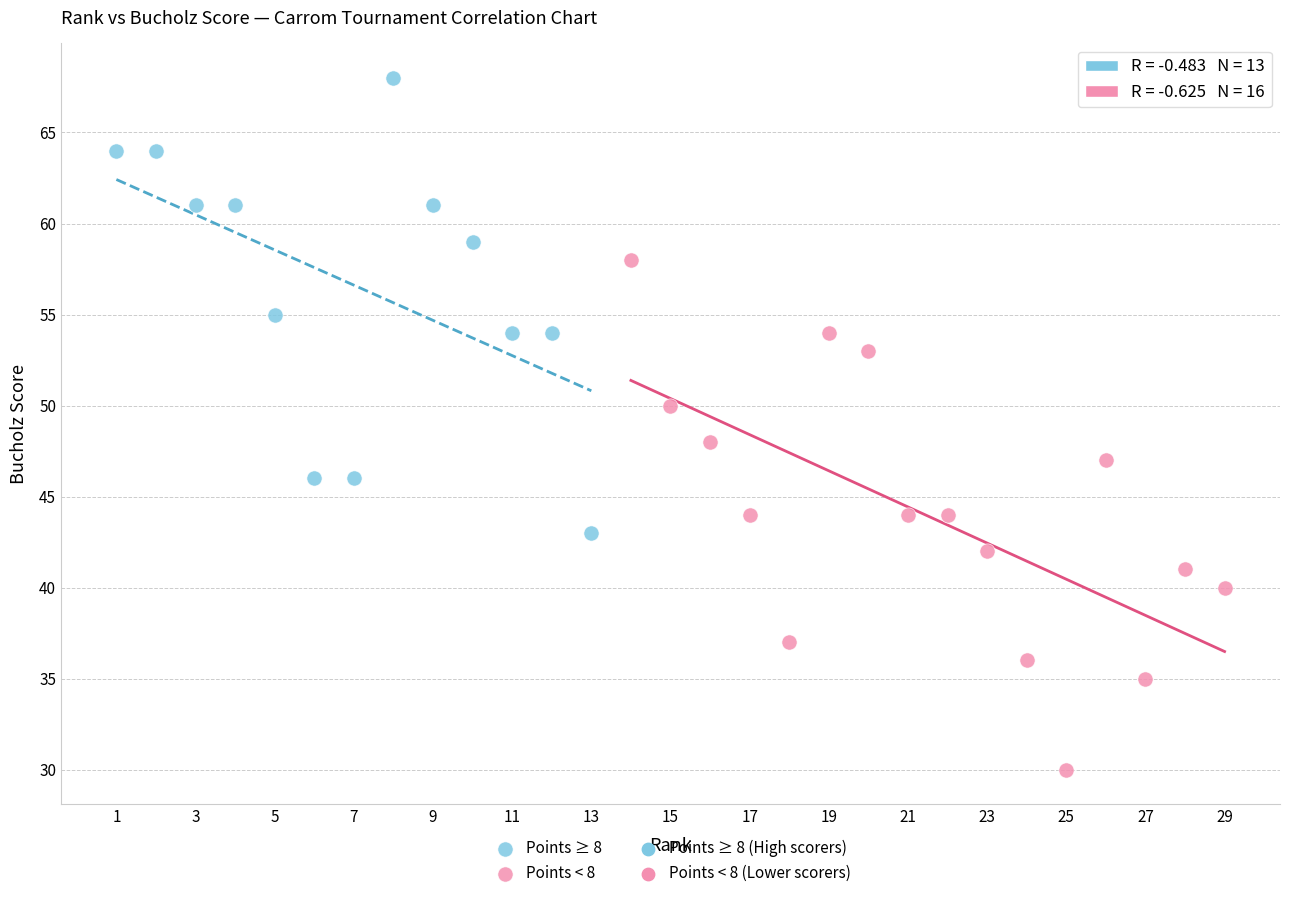

Which series contains the highest Y value?

Points ≥ 8